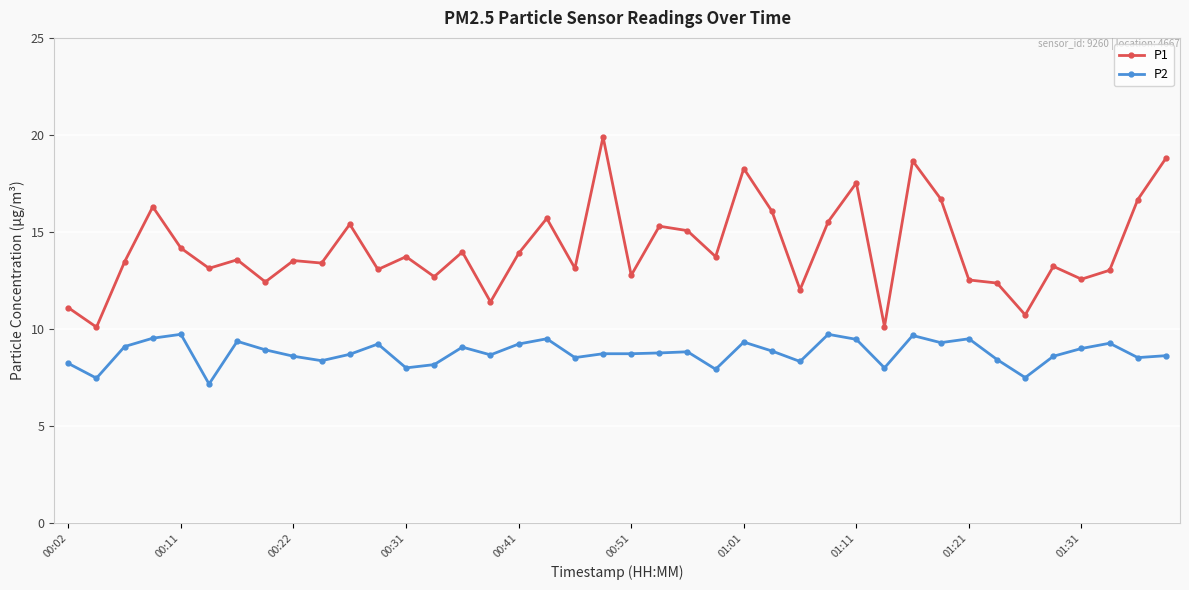

At how many categories does at least one series exceed 8?

40